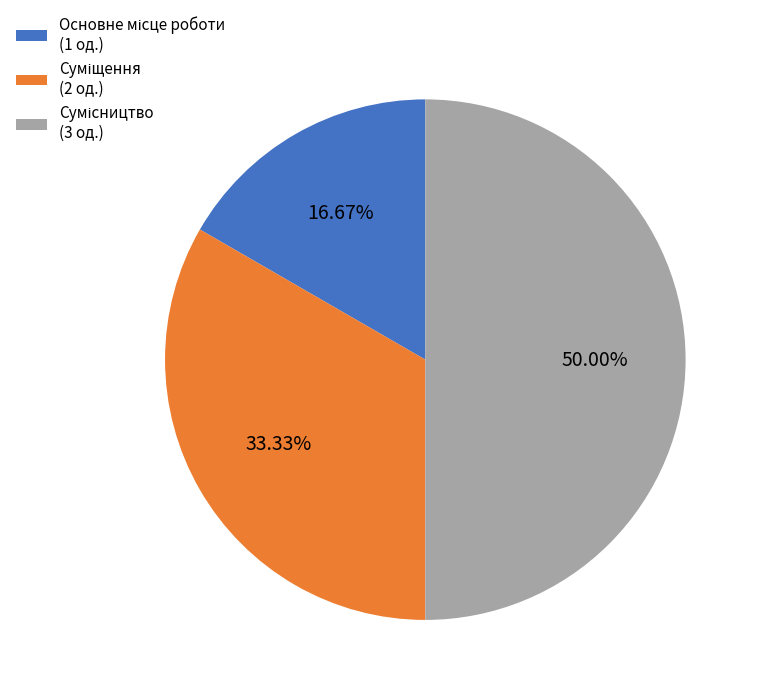

True or false: Суміщення accounts for 33% of the total.

True